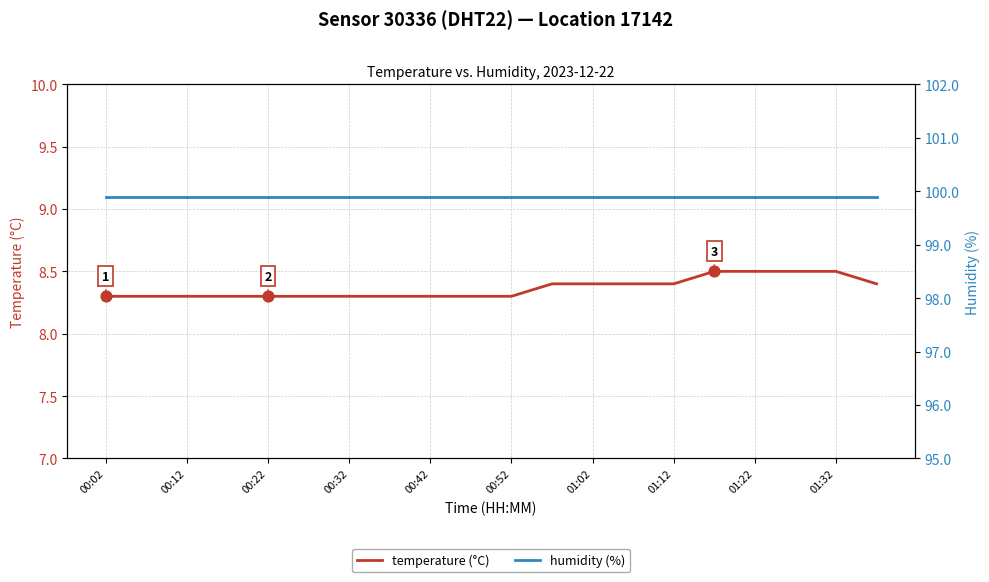

The value of temperature (°C) at 01:32 is 8.5. True or false?

True